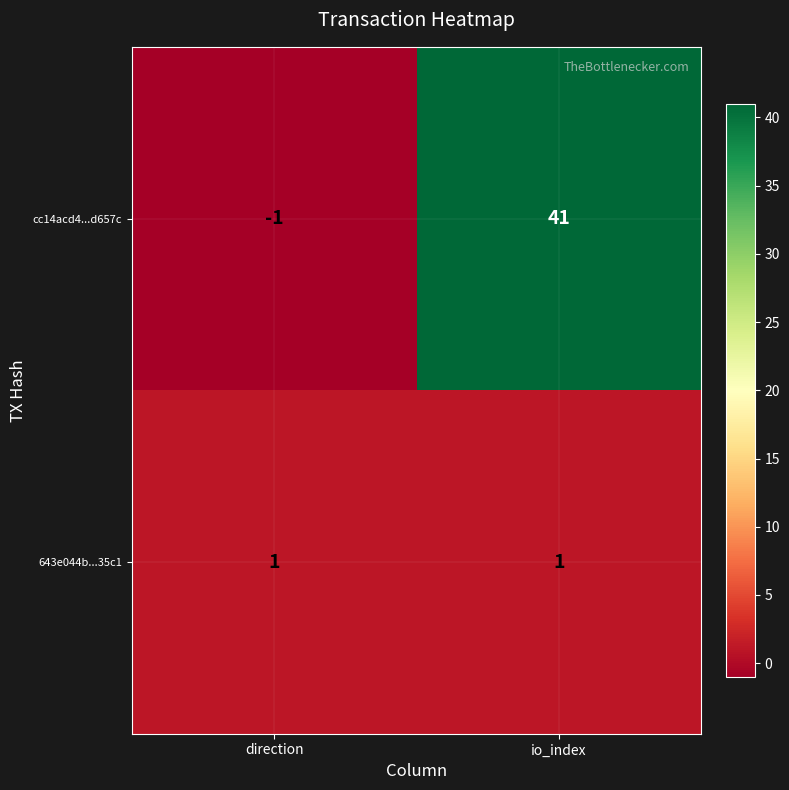

Reading right to left, list all the values displayed in this chart.

cc14acd4...d657c: 41	-1
643e044b...35c1: 1	1